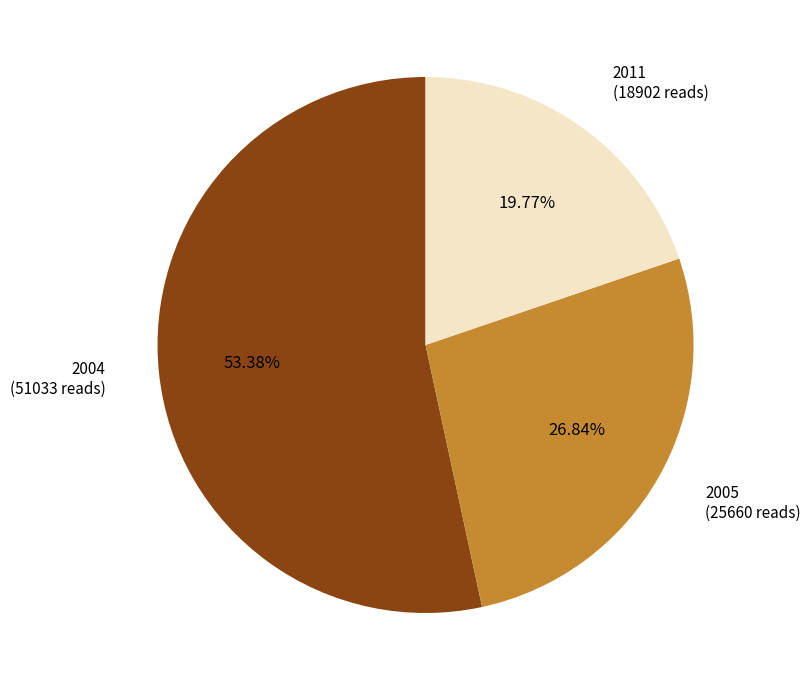

Is there a majority slice in this chart?

Yes